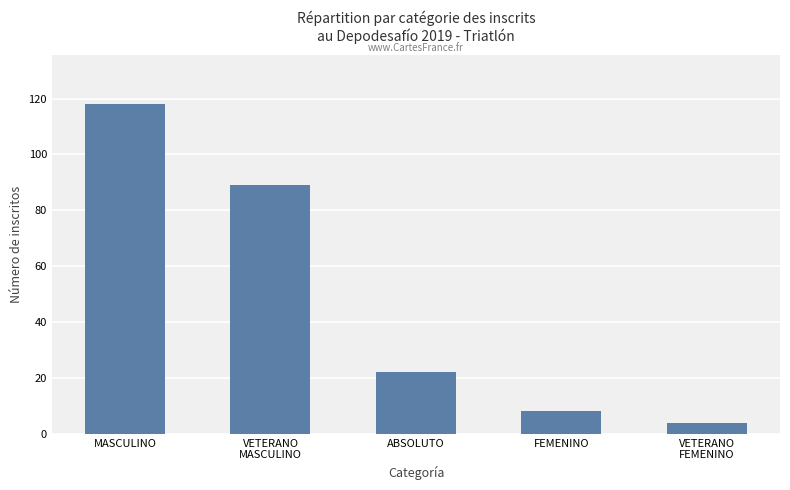

Which category has the highest value across all series?

MASCULINO